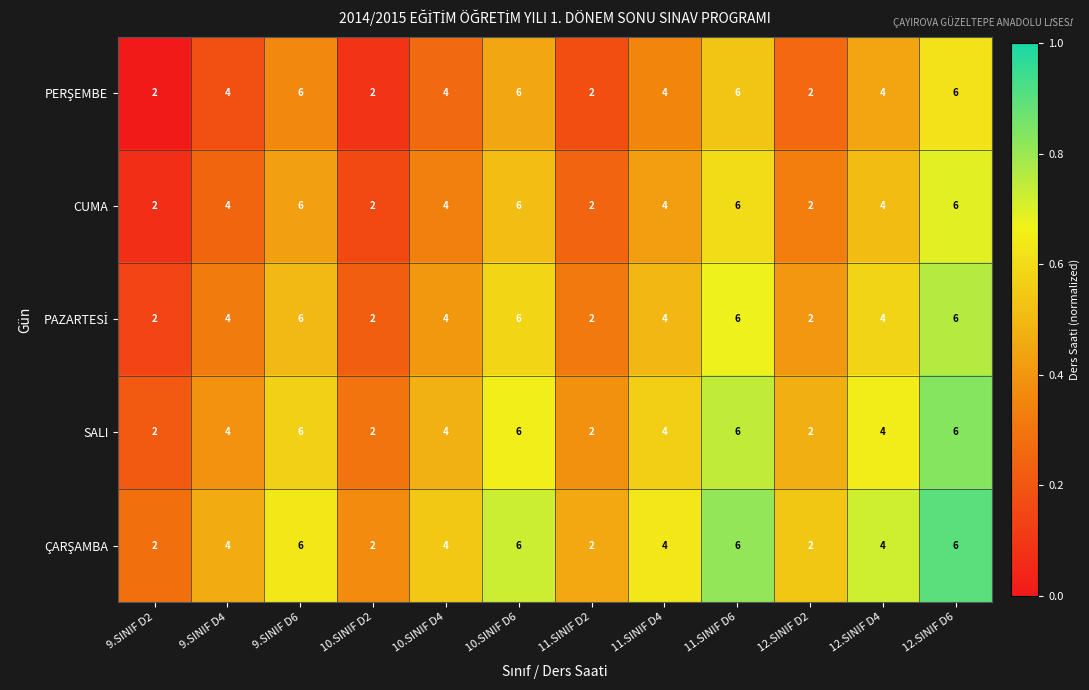

What value does the CUMA series have at 11.SINIF D4?

4